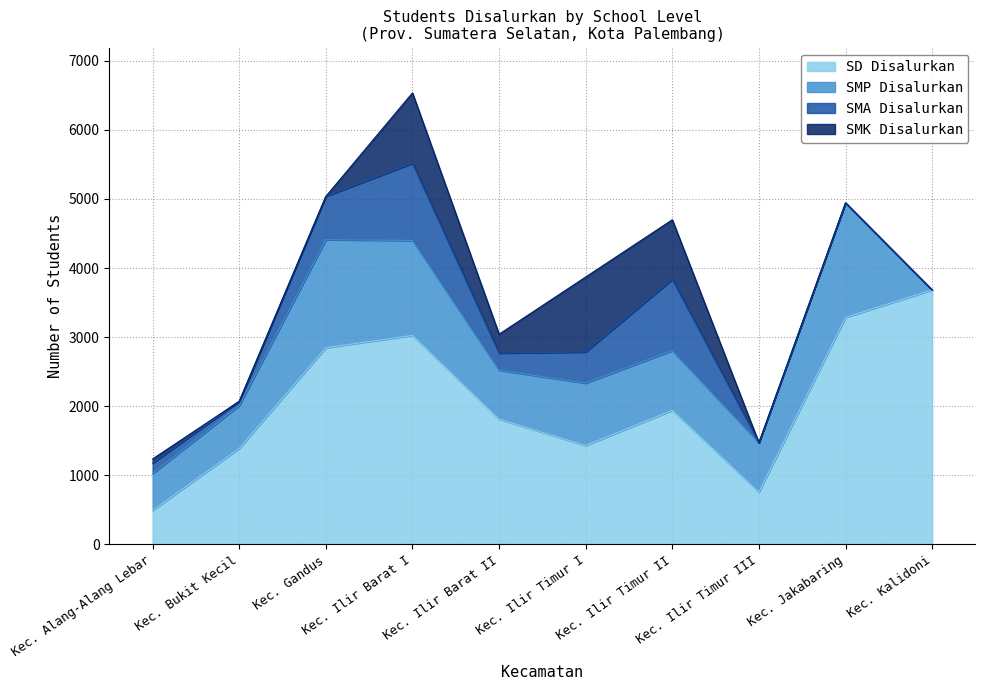

What is the spread (max minus min) of values at Kec. Alang-Alang Lebar?

471